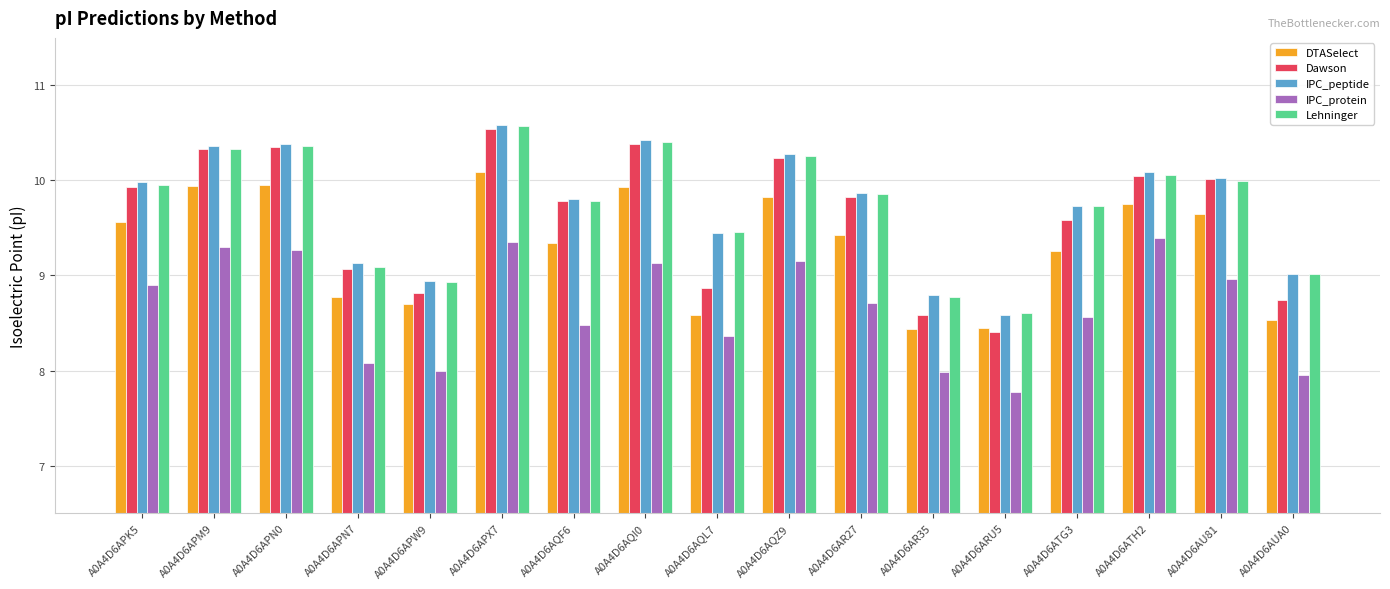

The value of Lehninger at A0A4D6AR35 is 4.1. True or false?

False